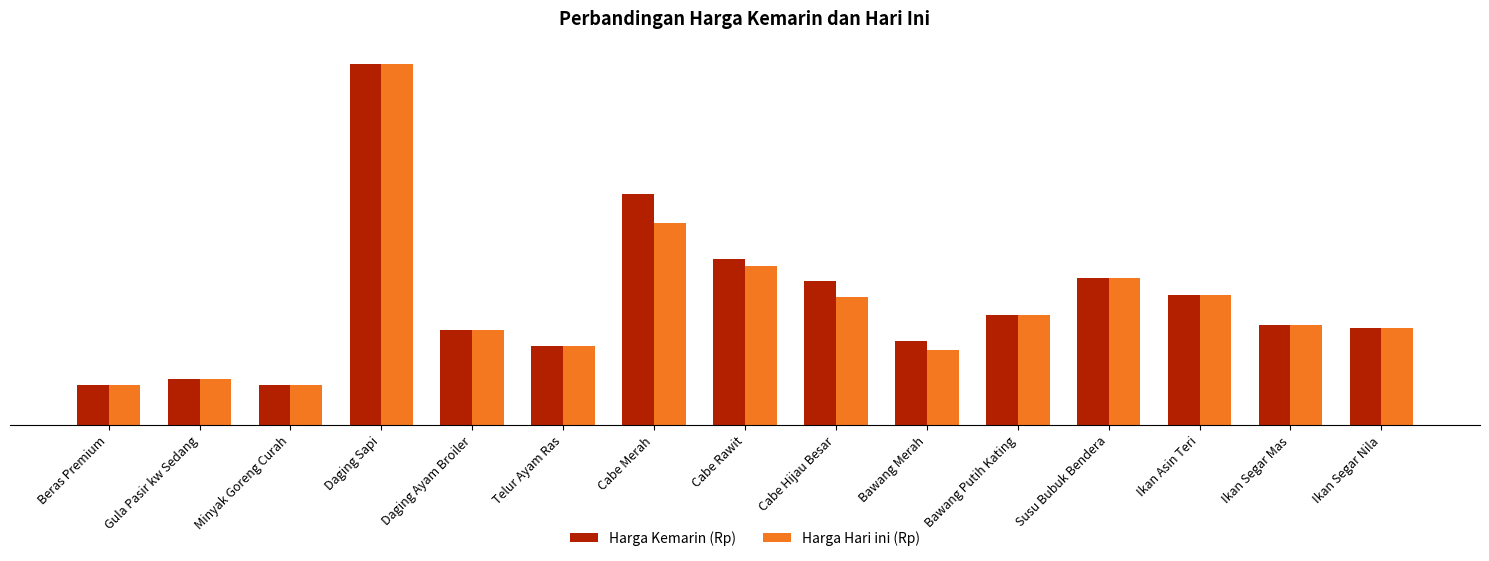

True or false: Harga Kemarin (Rp) has a value of 85476 at Cabe Hijau Besar.

False